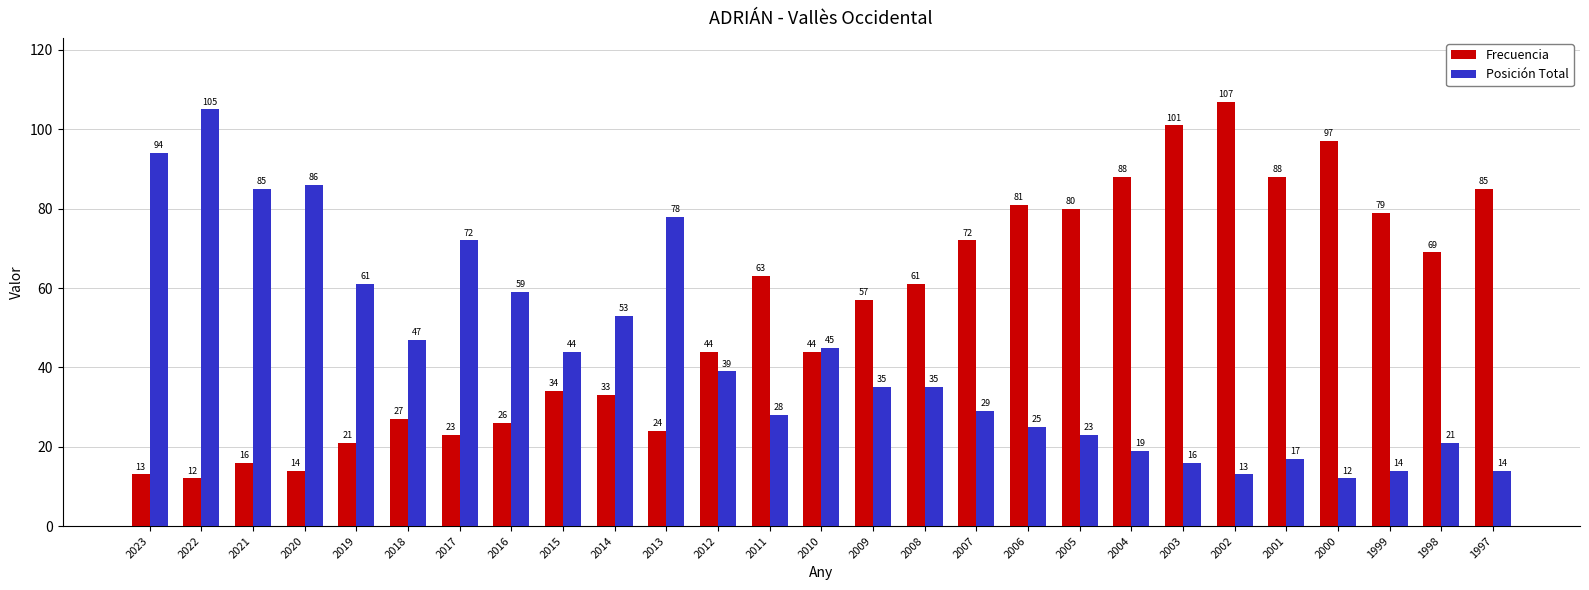

What is the value of the Posición Total bar at the 7th from the left?

72